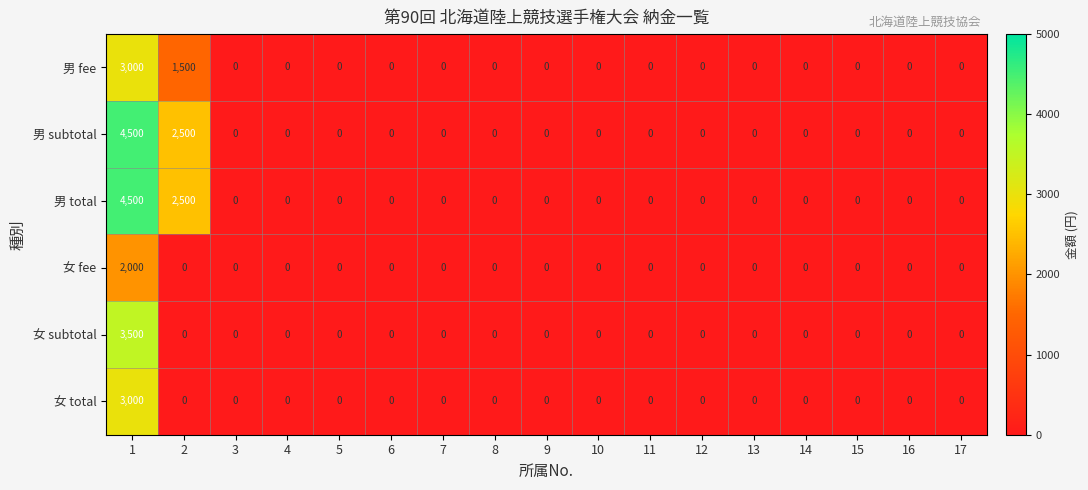

How many data points does each series have?

17